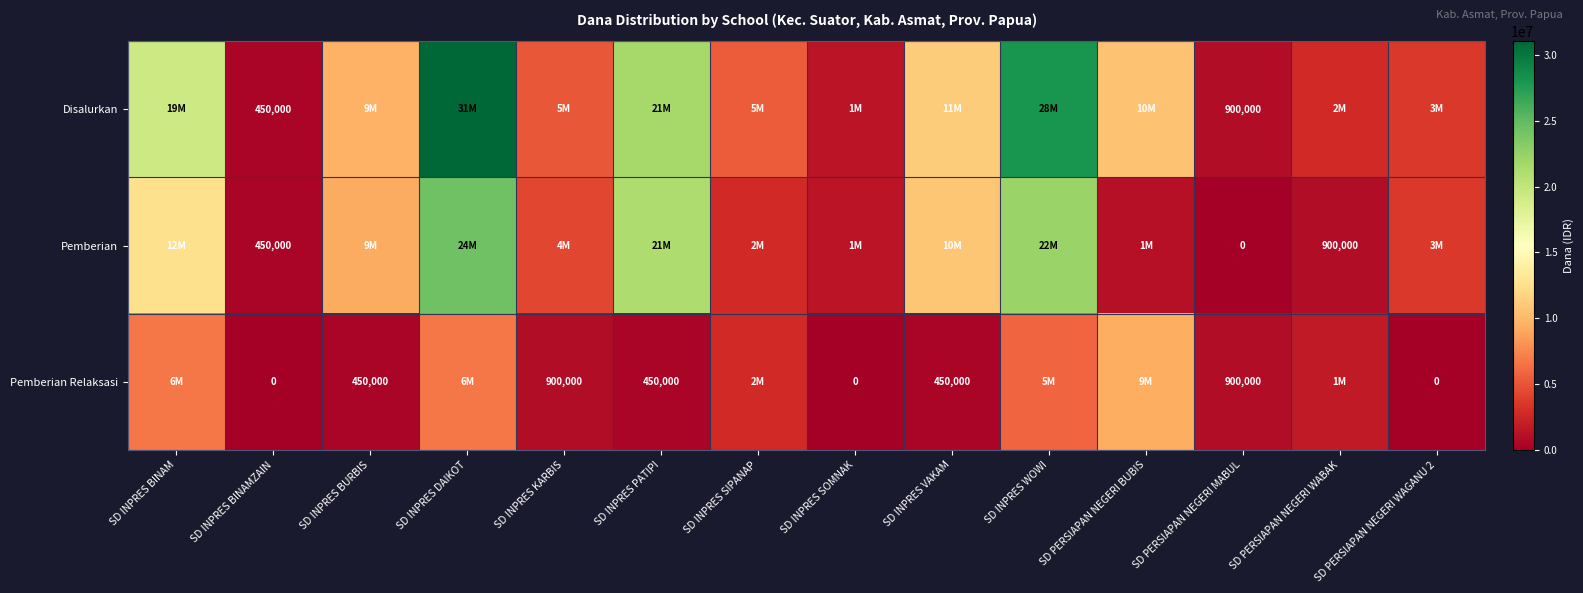

Which category has the lowest value across all series?

SD PERSIAPAN NEGERI MABUL